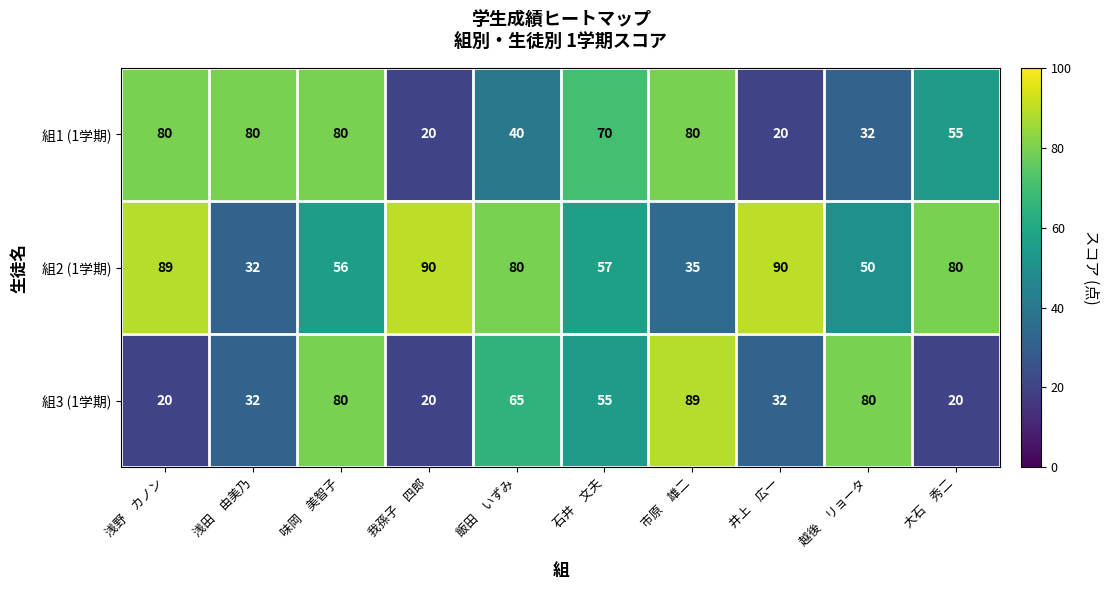

What is the highest value of the 組1 (1学期) series?

80